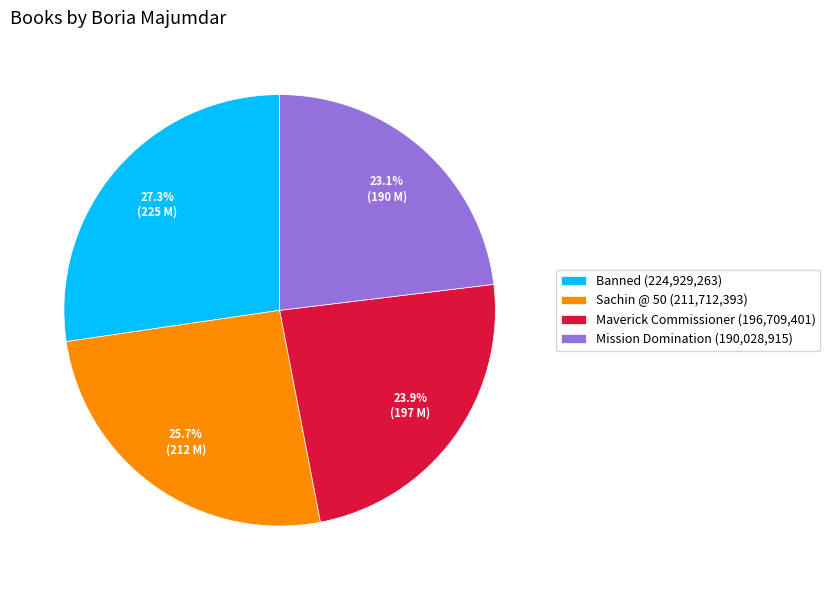

How much of the chart is everything except Sachin @ 50?

74.3%